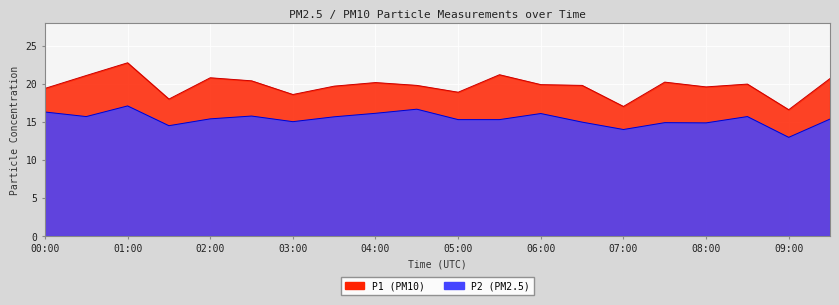

At how many categories does at least one series exceed 15?

20